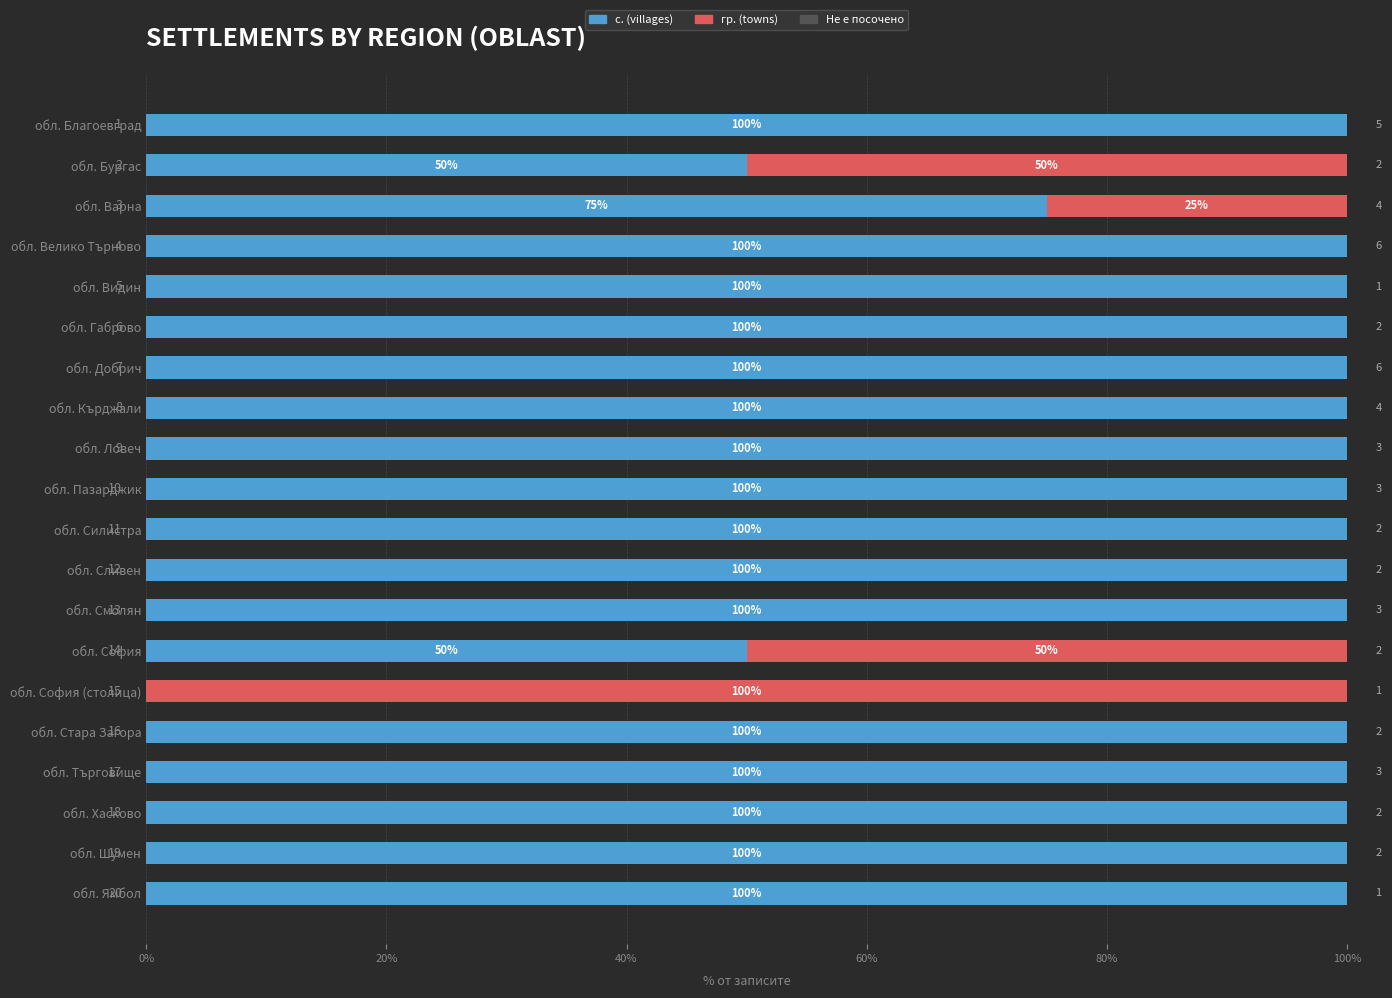

Reading left to right, extract all data points from this chart.

с. (villages): 100.0	50.0	75.0	100.0	100.0	100.0	100.0	100.0	100.0	100.0	100.0	100.0	100.0	50.0	0.0	100.0	100.0	100.0	100.0	100.0
гр. (towns): 0.0	50.0	25.0	0.0	0.0	0.0	0.0	0.0	0.0	0.0	0.0	0.0	0.0	50.0	100.0	0.0	0.0	0.0	0.0	0.0
Не е посочено: 0.6	0.6	0.6	0.6	0.6	0.6	0.6	0.6	0.6	0.6	0.6	0.6	0.6	0.6	0.6	0.6	0.6	0.6	0.6	0.6